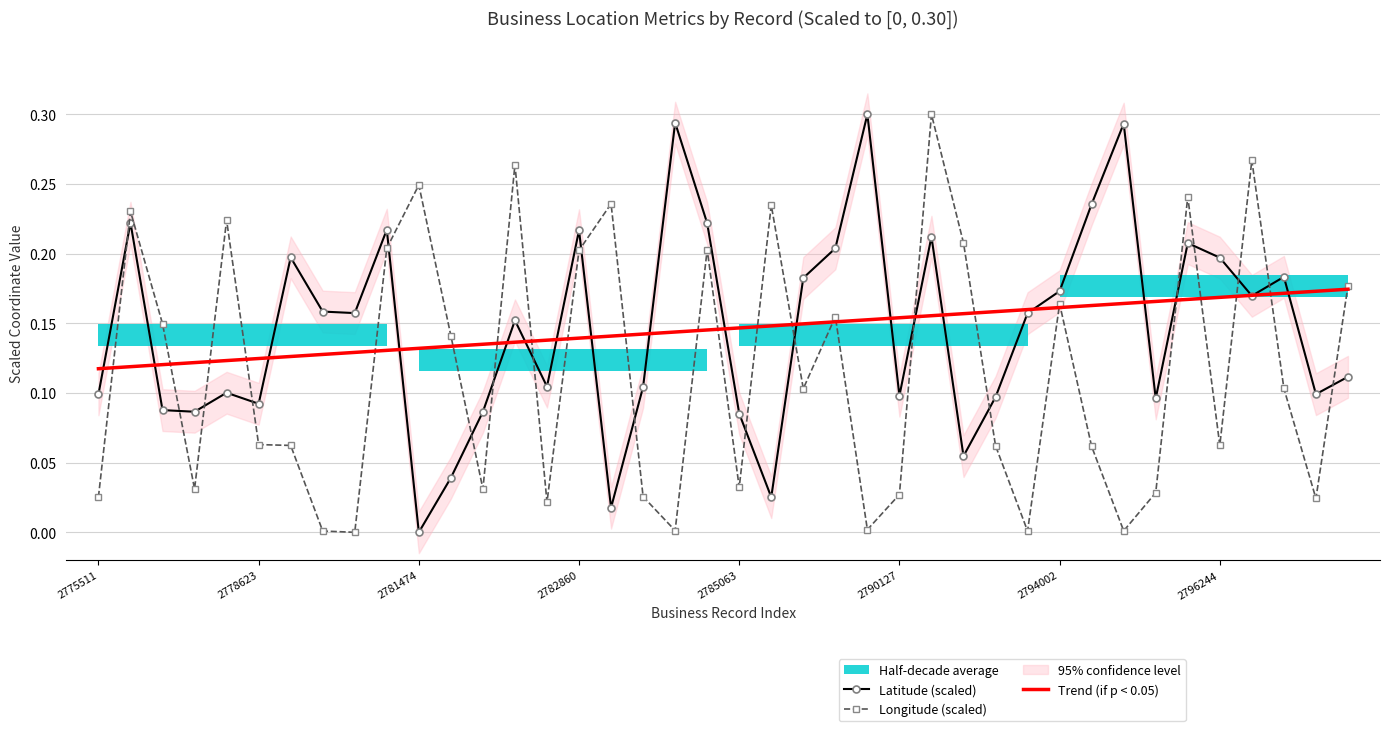

Is it true that Latitude (scaled) equals 0.2 at 36?

True